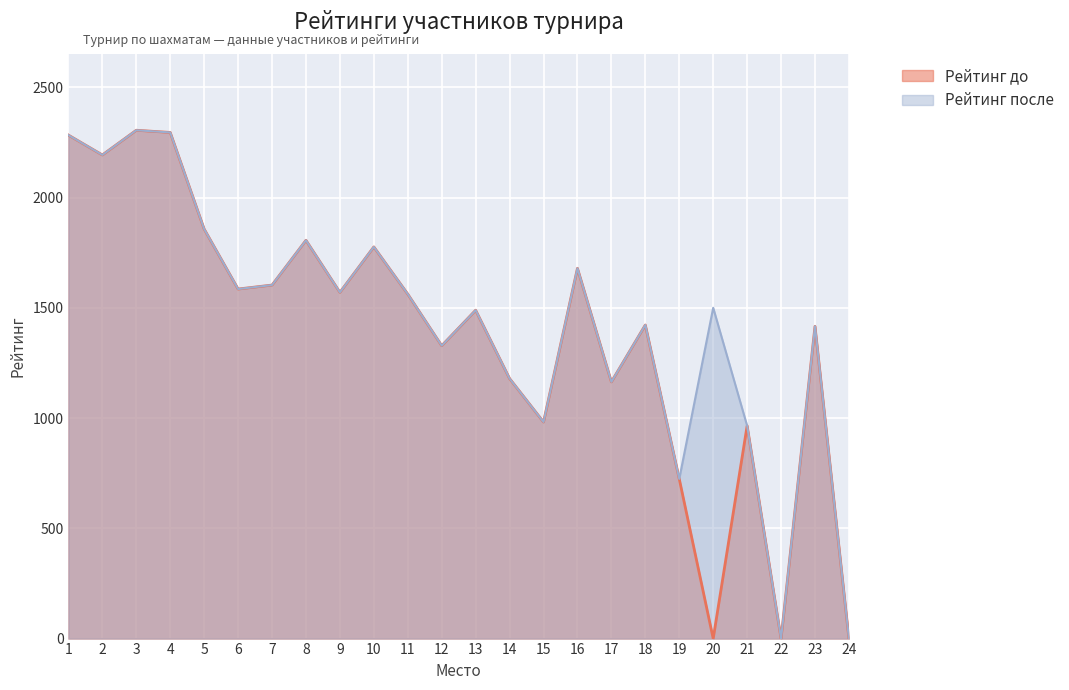

What is the difference between the Рейтинг до values at 3 and 14?

1126